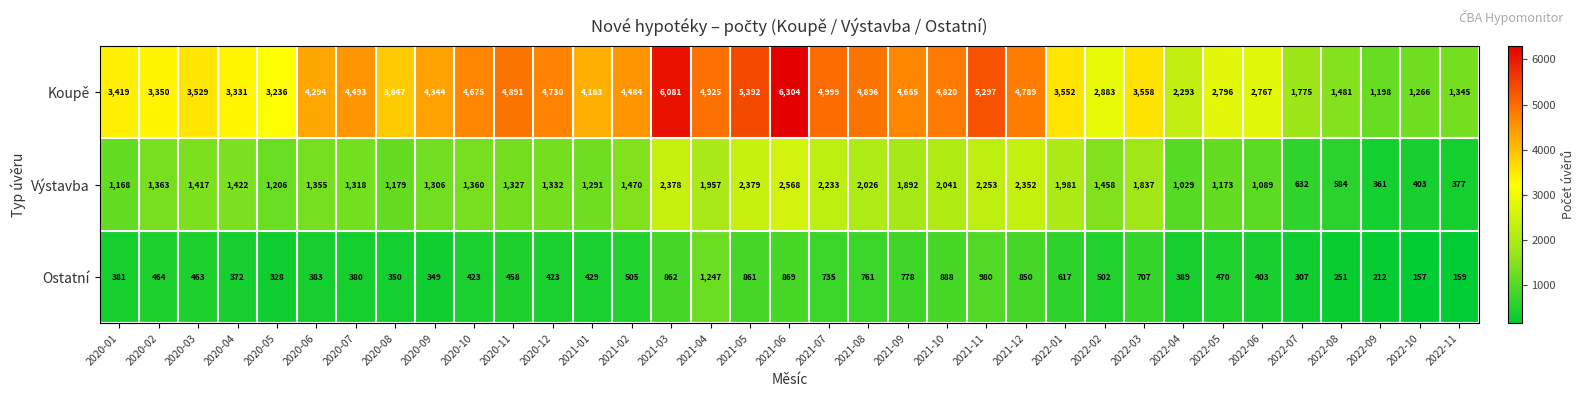

Count the number of categories in the chart.

35